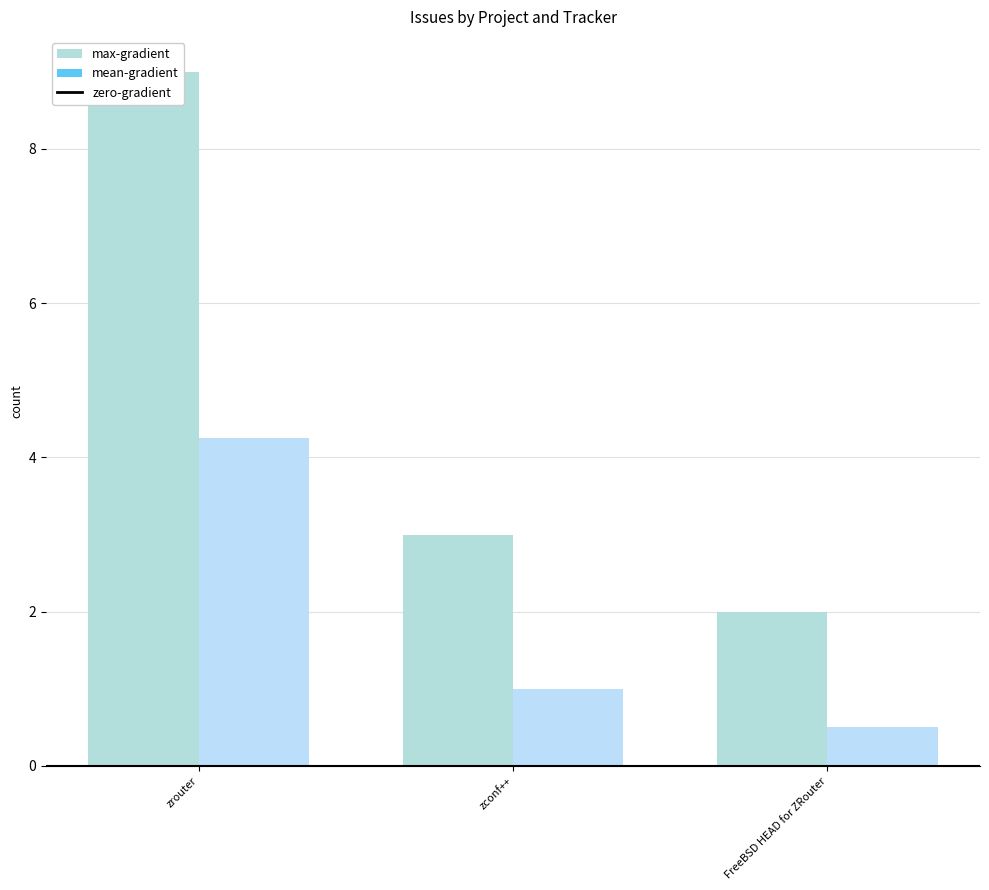

What is the label of the 6th bar from the right?

zrouter